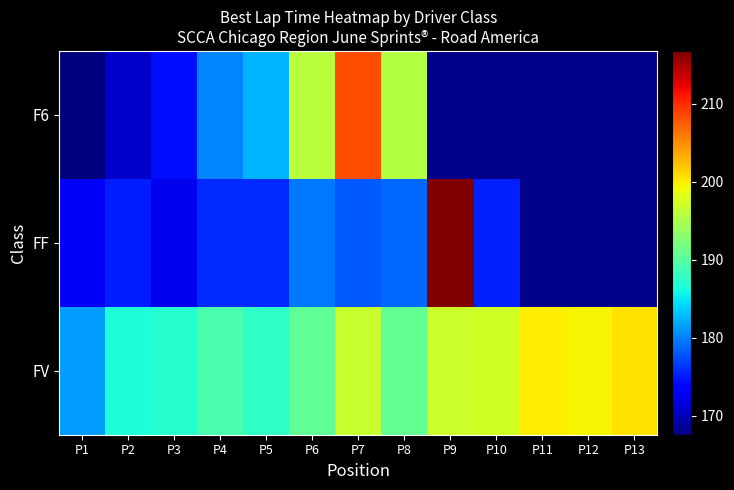

The FV series shows 197.3 at P10. True or false?

True